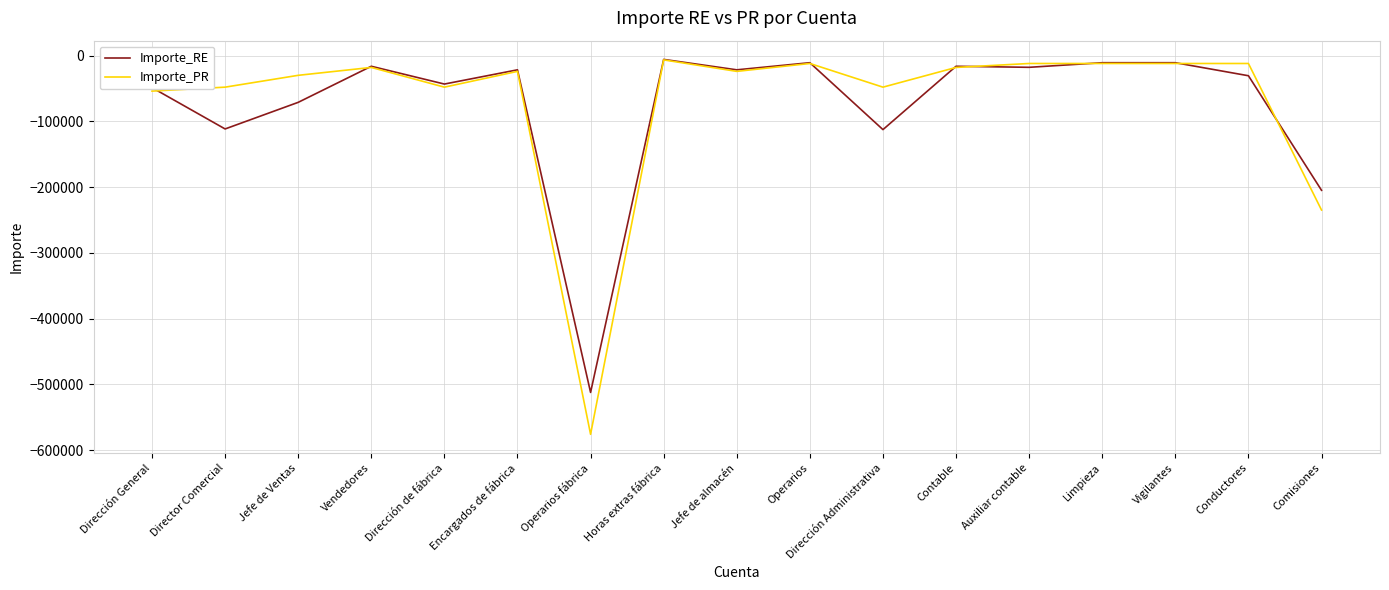

Which label corresponds to the smallest value in the chart?

Operarios fábrica